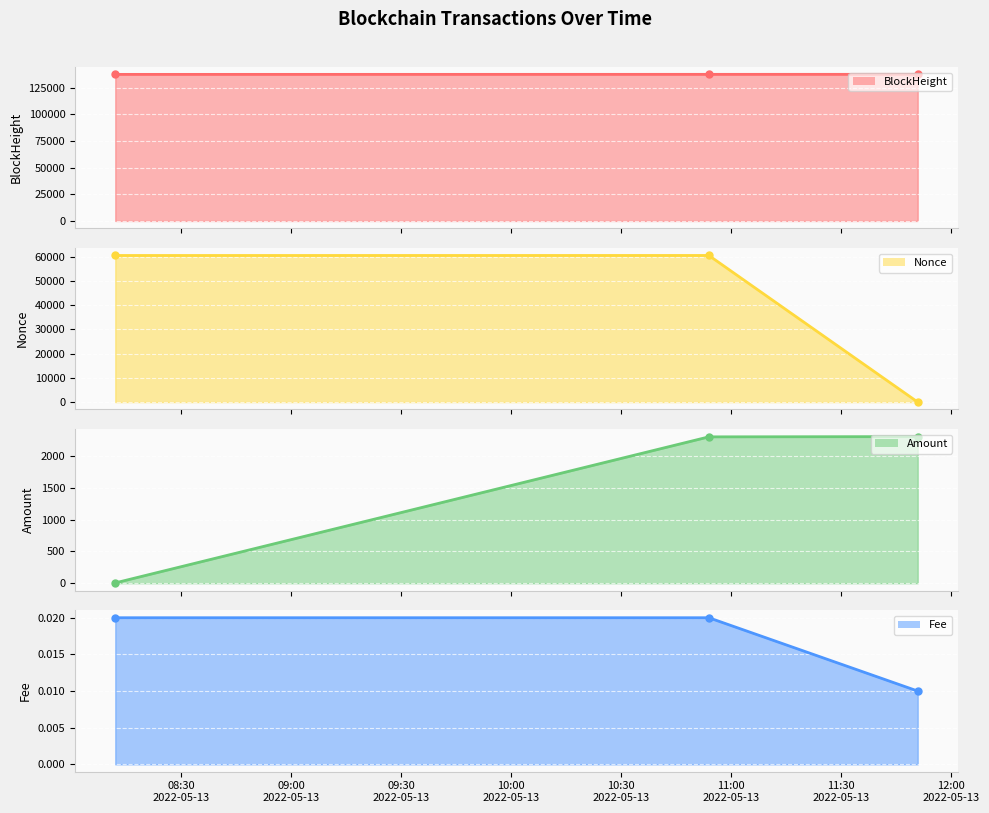

Count the number of categories in the chart.

3